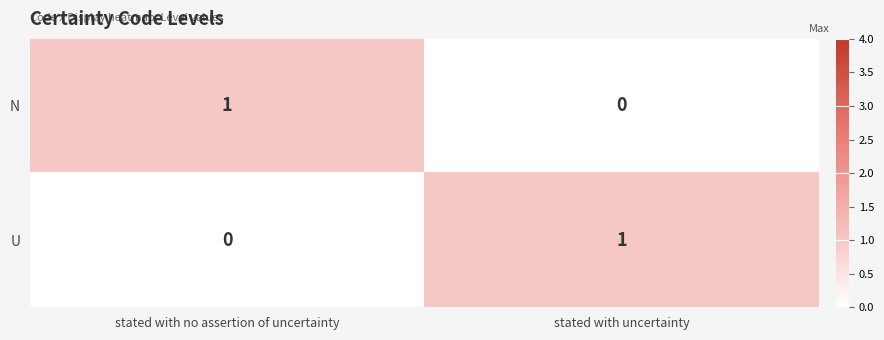

At which label does N reach its peak?

stated with no assertion of uncertainty